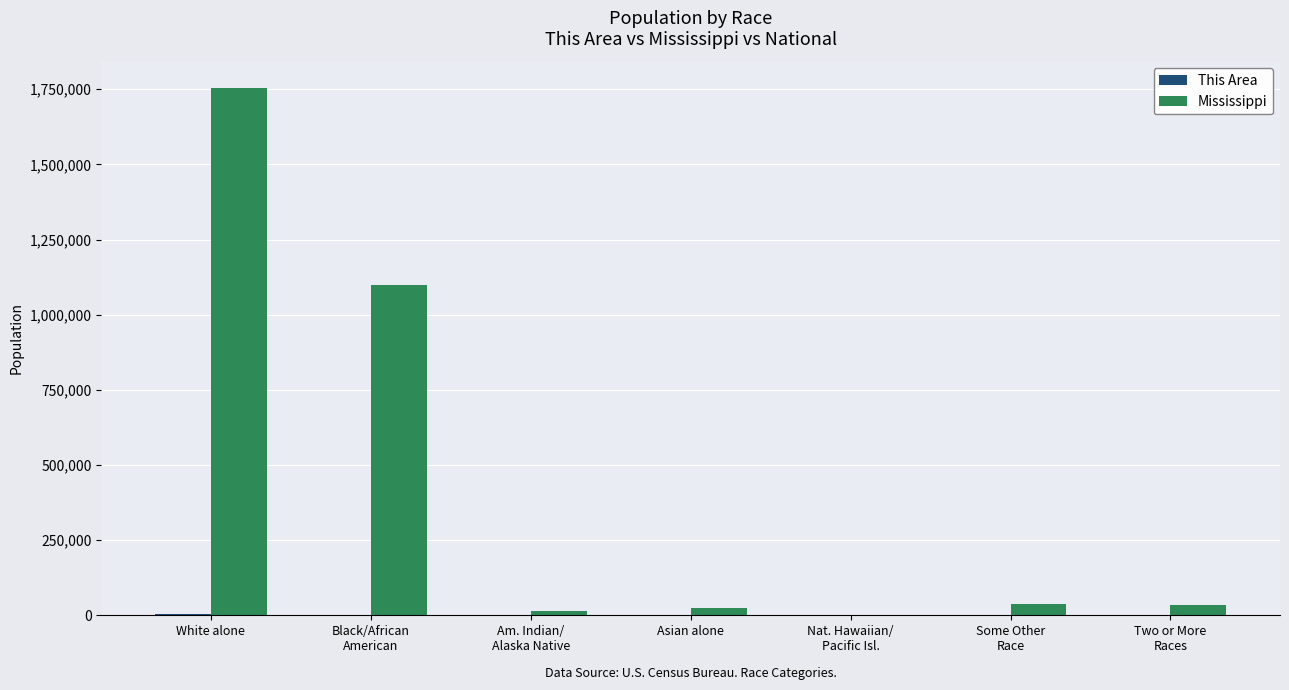

What is the approximate value of Mississippi at Am. Indian/
Alaska Native, to the nearest 100?

15000